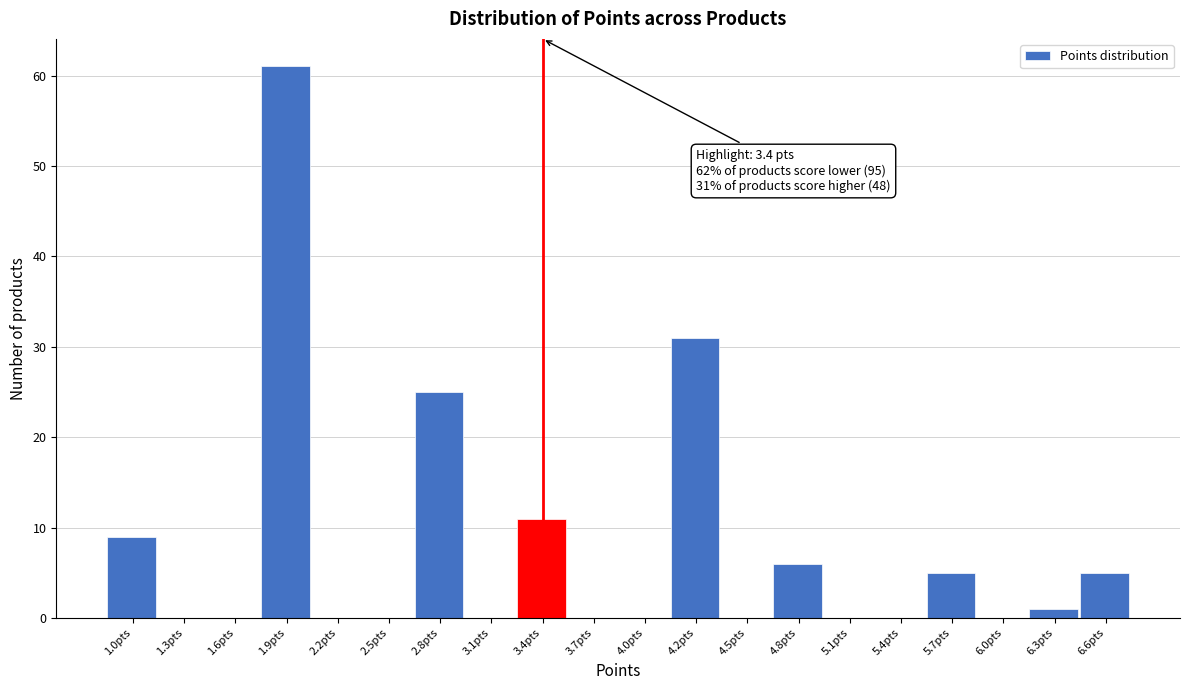

Reading left to right, extract all data points from this chart.

1.0pts=9	1.3pts=0	1.6pts=0	1.9pts=61	2.2pts=0	2.5pts=0	2.8pts=25	3.1pts=0	3.4pts=11	3.7pts=0	4.0pts=0	4.2pts=31	4.5pts=0	4.8pts=6	5.1pts=0	5.4pts=0	5.7pts=5	6.0pts=0	6.3pts=1	6.6pts=5